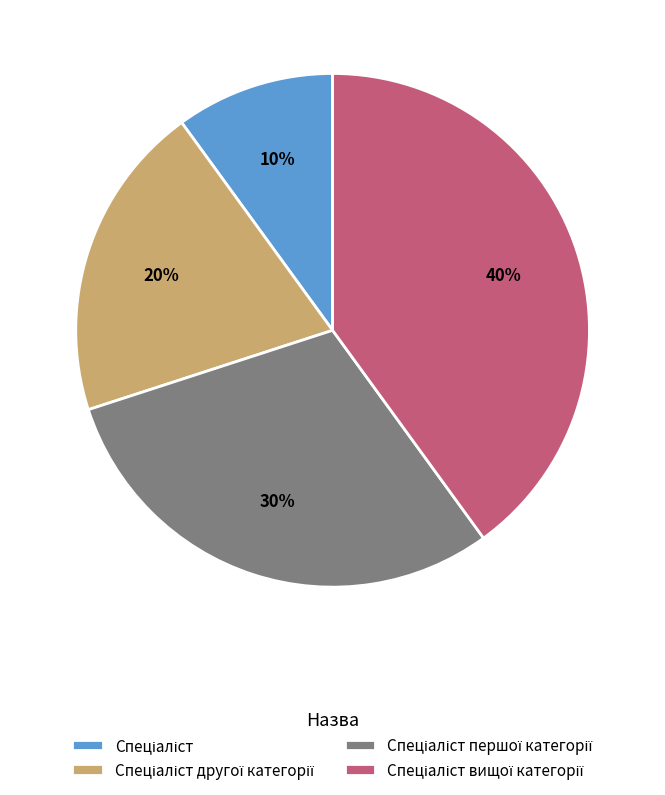

Is there any slice that represents more than half of the pie?

No